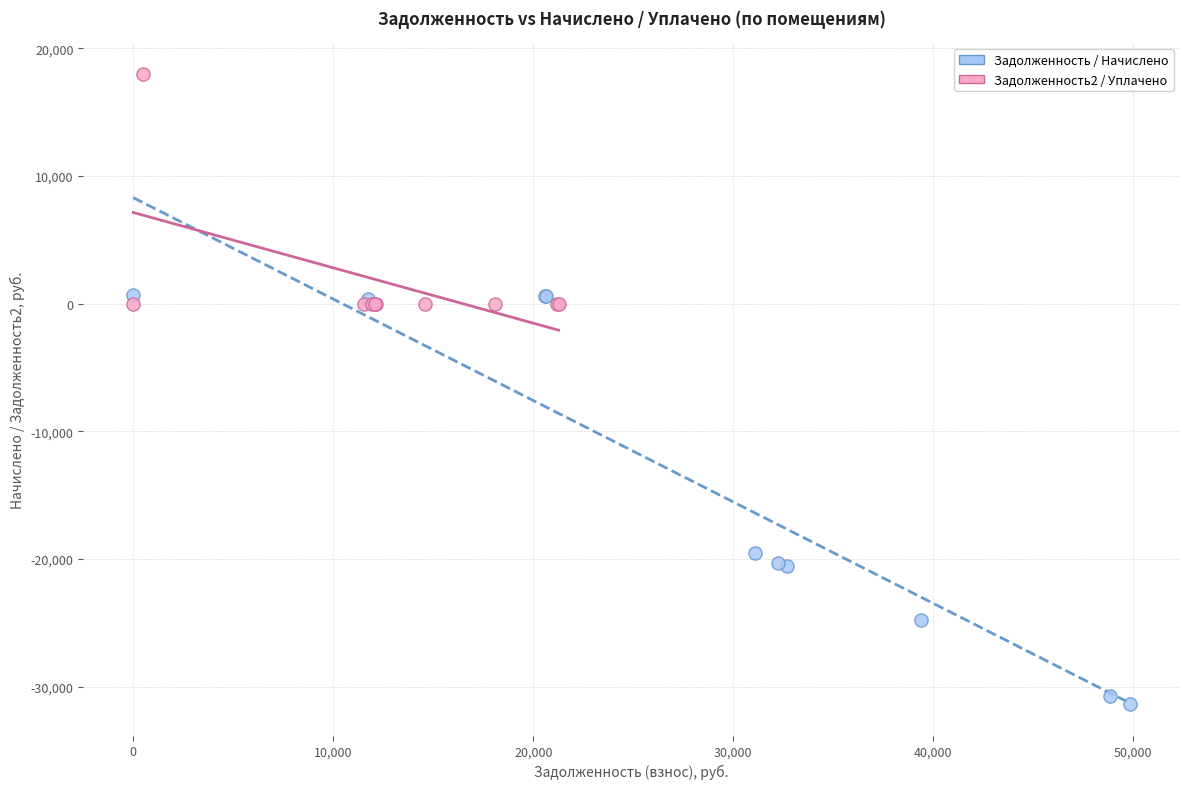

Which series contains the highest Y value?

Задолженность2 / Уплачено